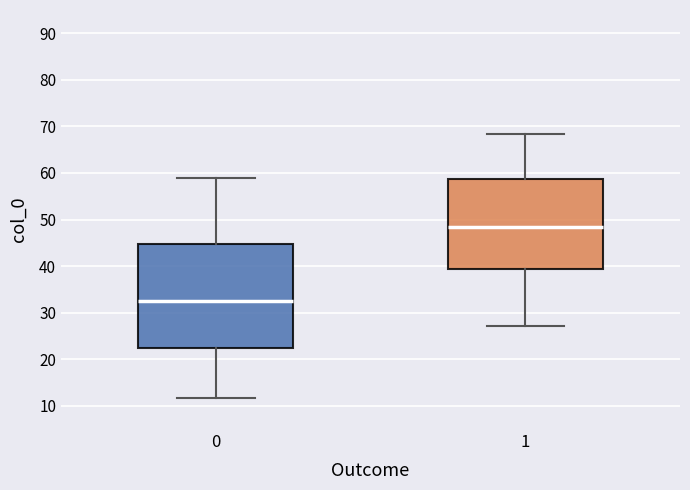

Reading left to right, read every box against the y-axis: the position of its median line, the range the box covers, and the ends of its whiskers. The values are not printed on the chart, so give them approximately, as read against the axis.

0: median 32, box 22 to 45, whiskers 12 to 59
1: median 48, box 39 to 59, whiskers 27 to 68